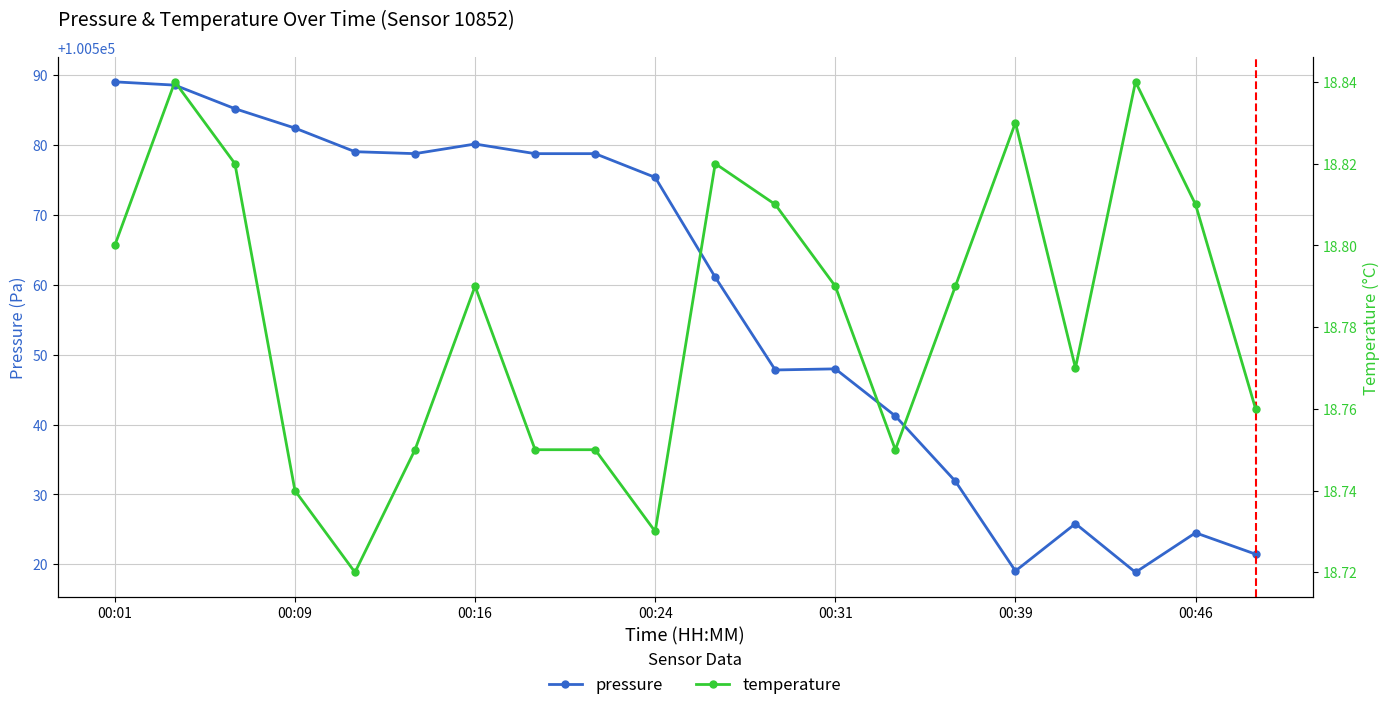

What is the maximum value for temperature?

18.8